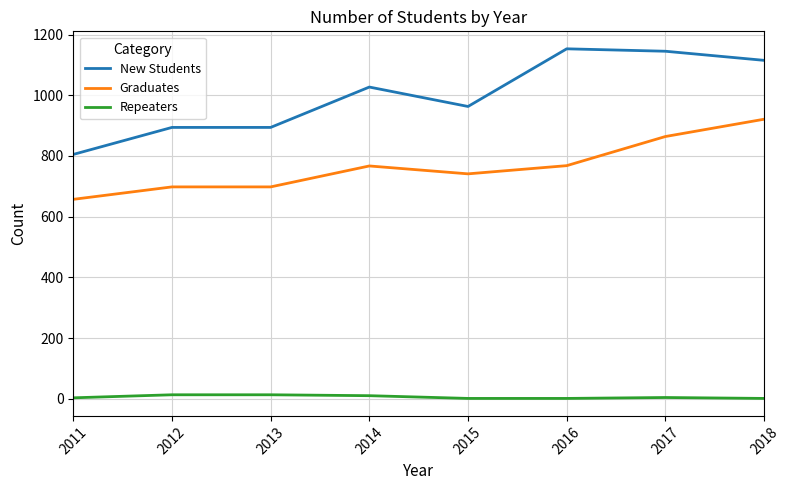

True or false: New Students and Repeaters cross at least once.

False